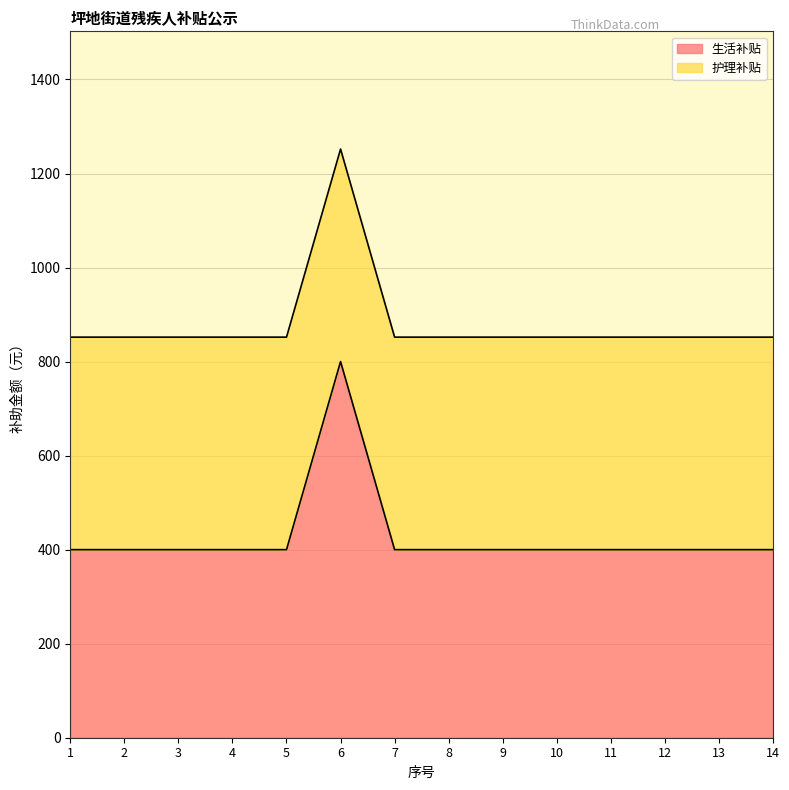

What is the average value?

429